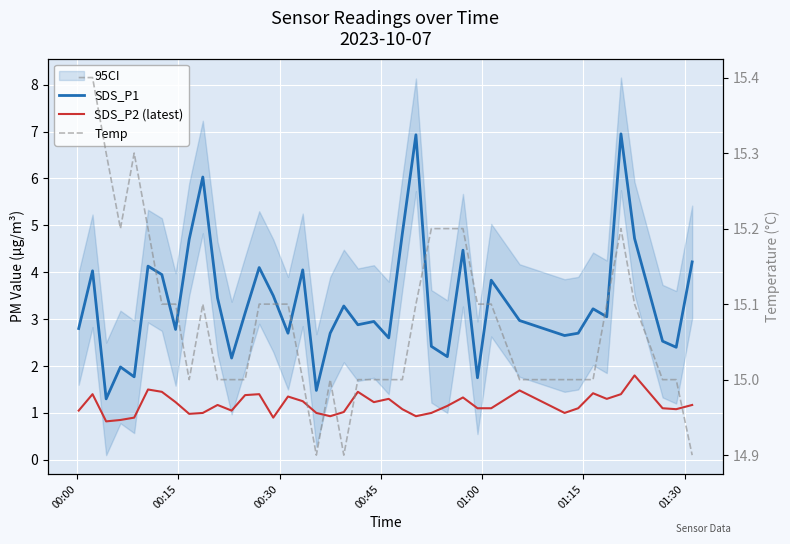

Rank the series by their average value, from lowest to highest.

SDS_P2 (latest), SDS_P1, Temp